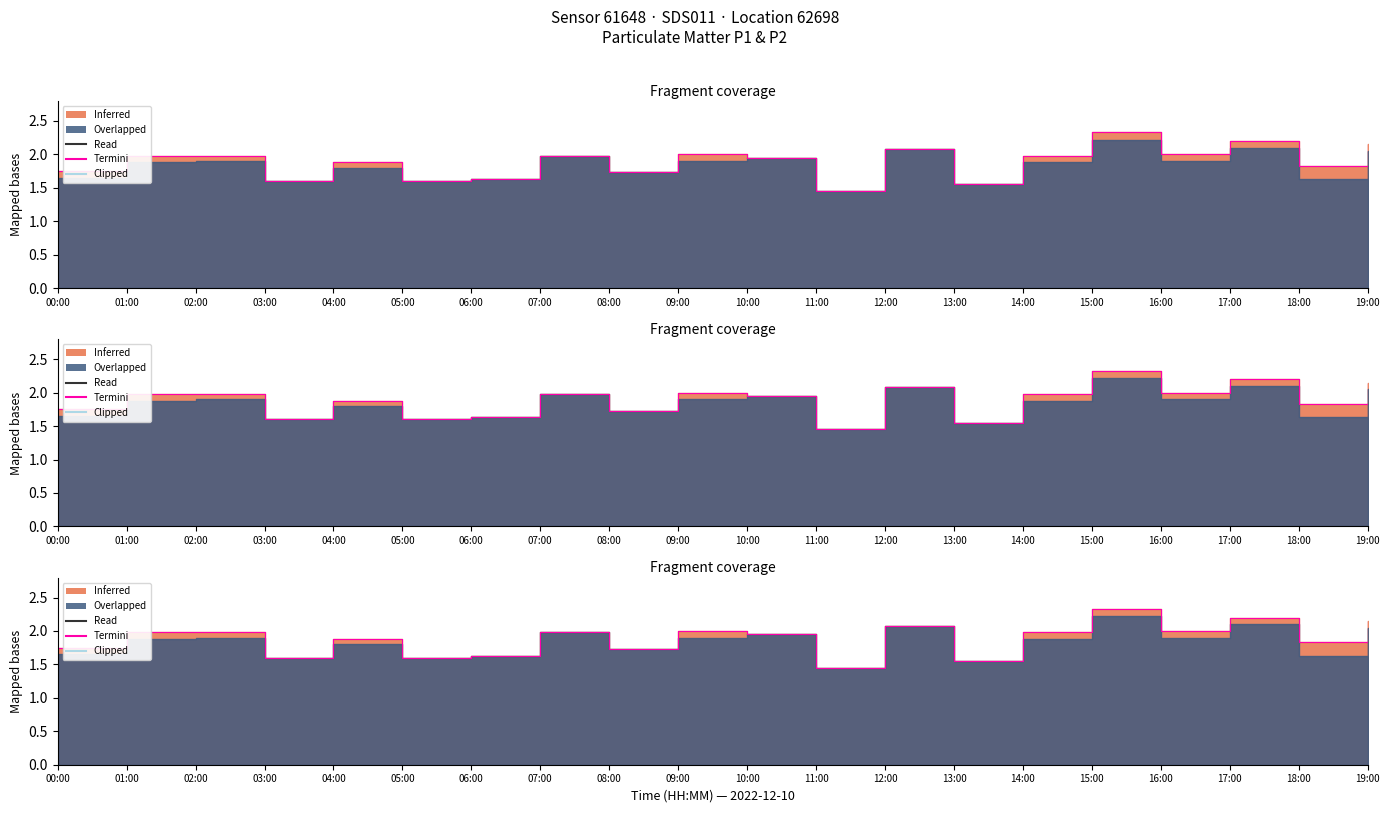

True or false: Termini and Clipped cross at least once.

False